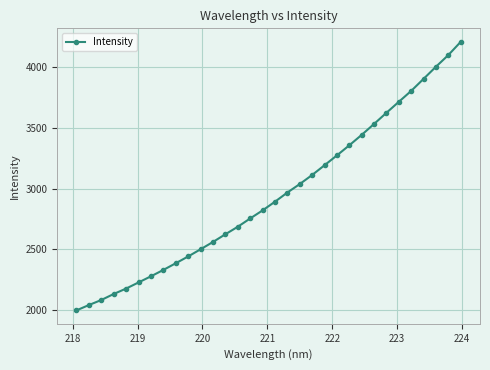

What is the minimum value shown in the chart?

1999.5